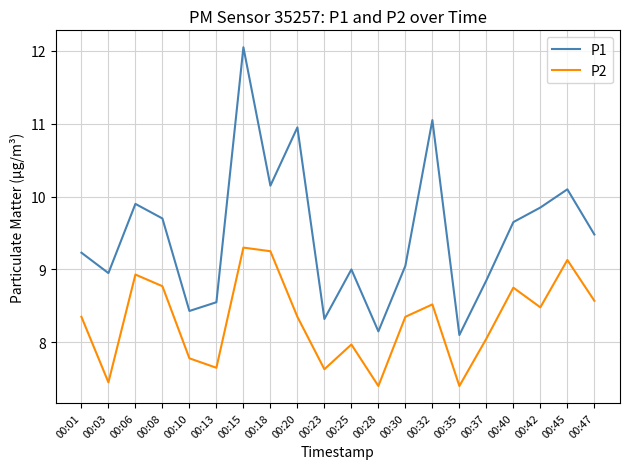

At which category is the sum across all series the highest?

00:15